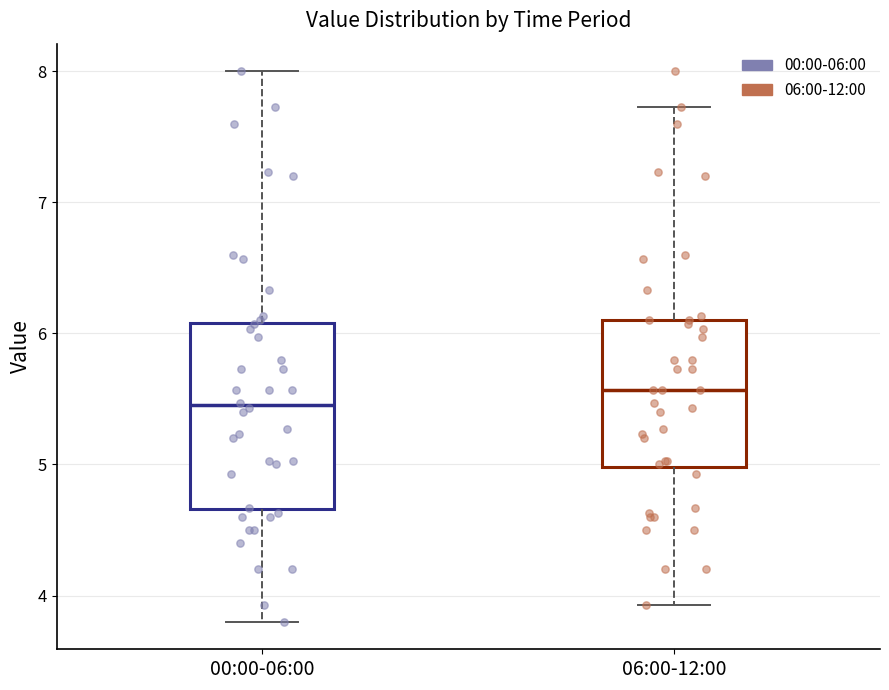

Where does the median line of the box for 06:00-12:00 sit on the y-axis? The values are not printed on the chart, so give them approximately, as read against the axis.

5.6